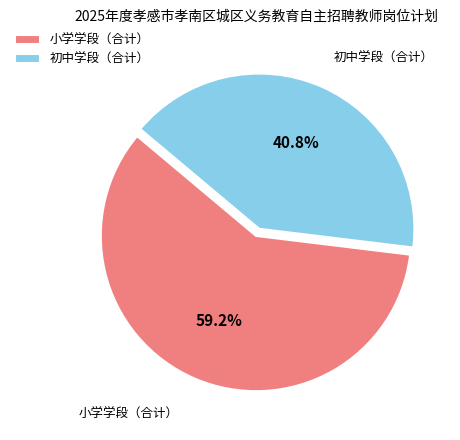

The 小学学段（合计） slice represents 73% of the pie. True or false?

False